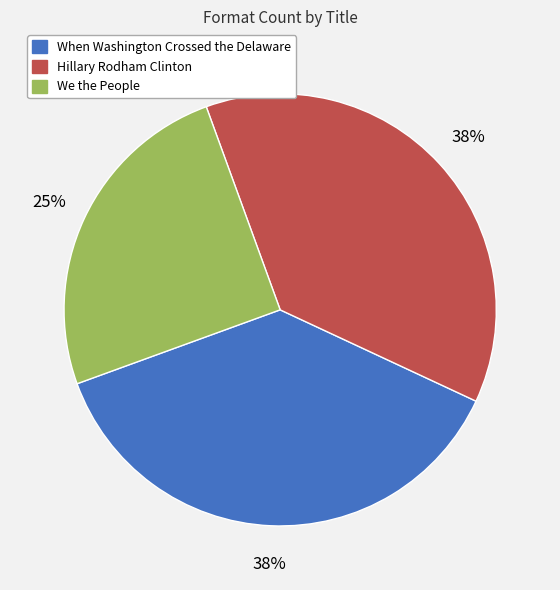

Does any single category account for the majority?

No